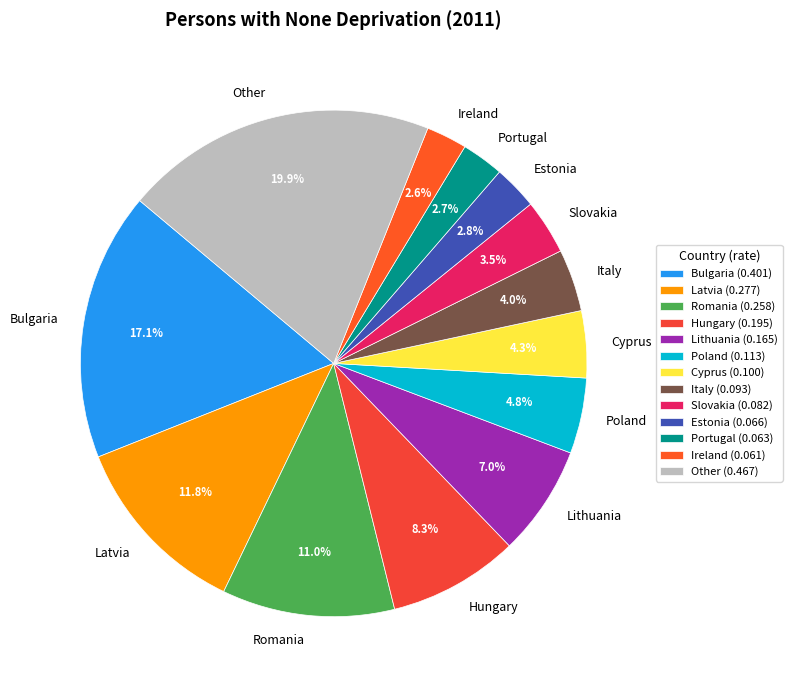

To the nearest percent, what is the difference between the largest and smallest slice percentages?

17%